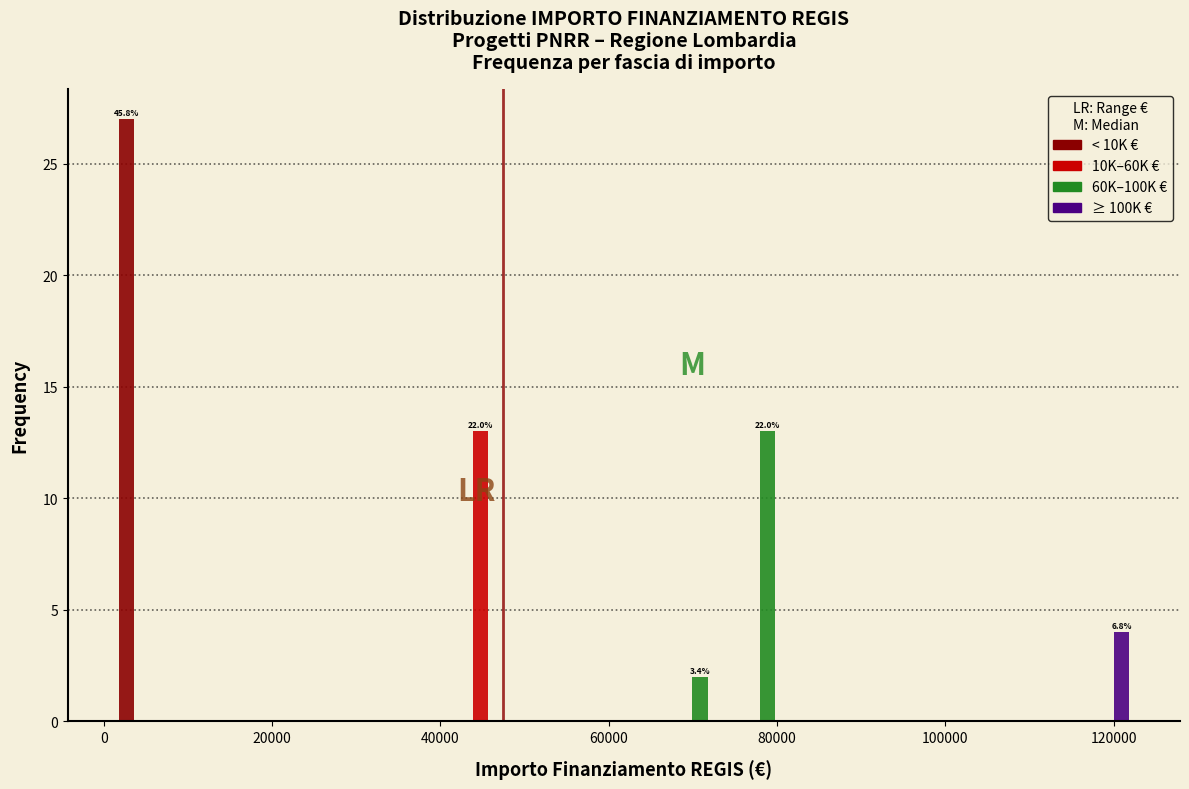

In the ≥ 100K € series, which range on the x-axis has the tallest bar?

114000 to 122000